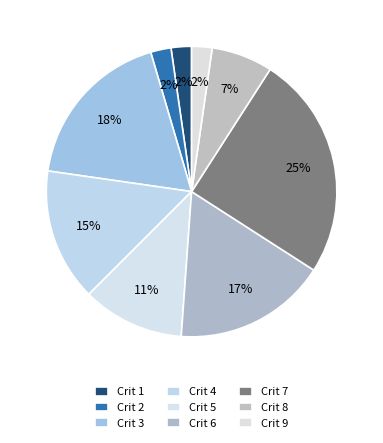

What percentage do Crit 5 and Crit 3 together represent?

29.5%